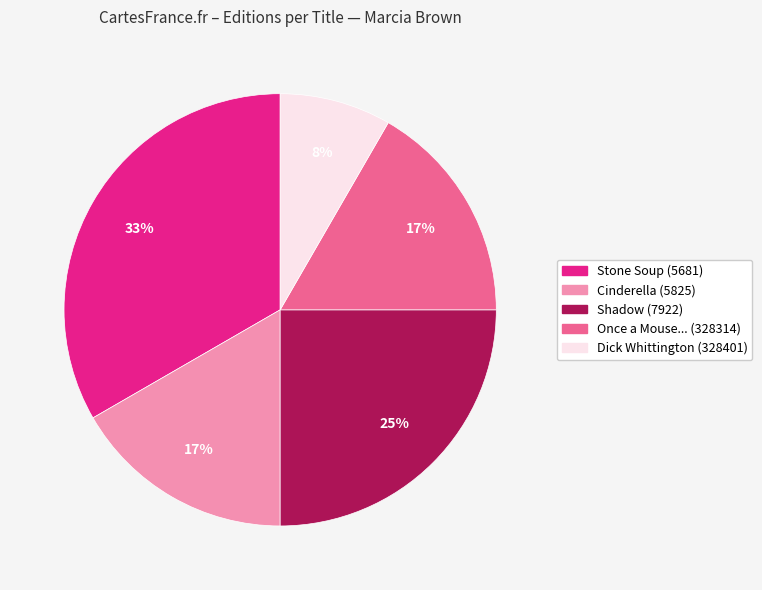

What is the smallest slice in the pie chart?

Dick Whittington (328401)